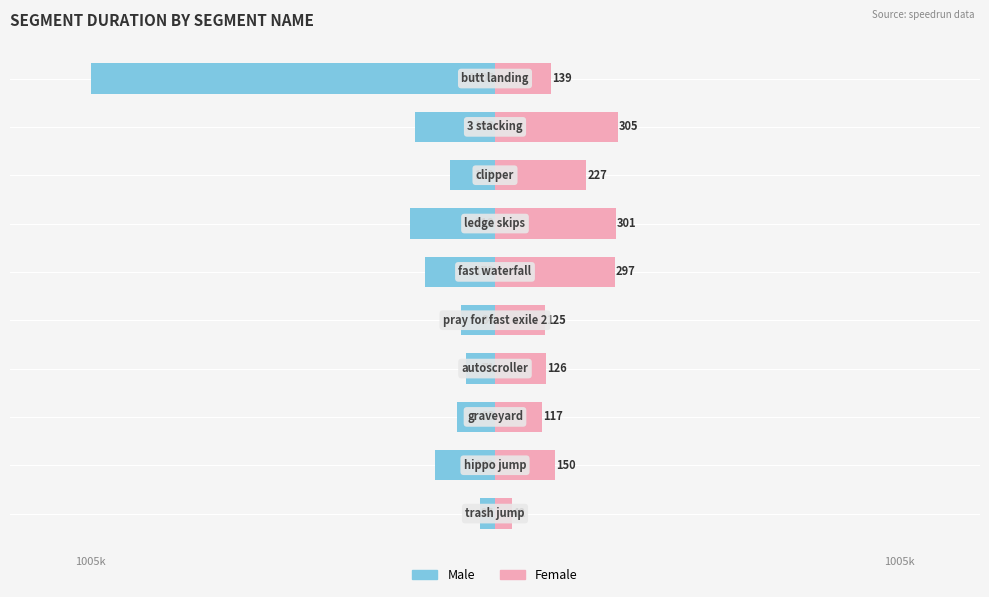

How many values in the Male series exceed -112533?

4